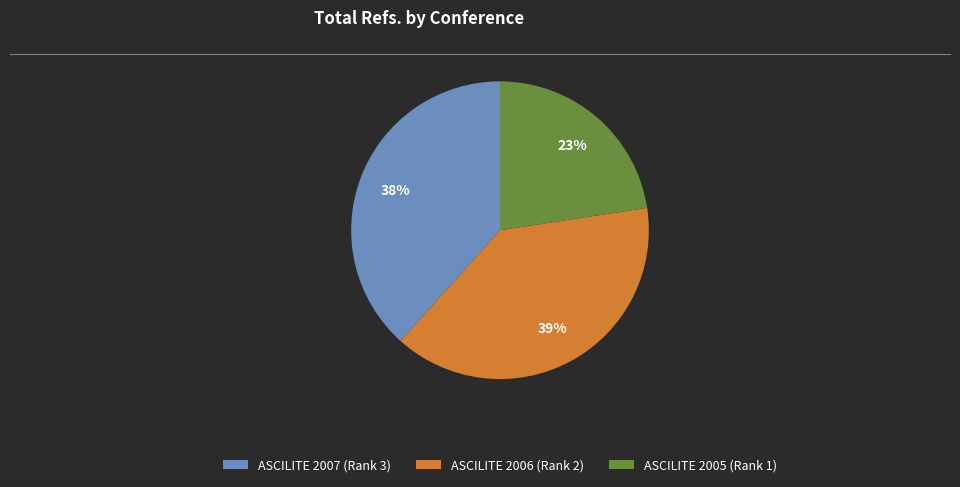

Which category has the biggest portion of the pie?

ASCILITE 2006 (Rank 2)